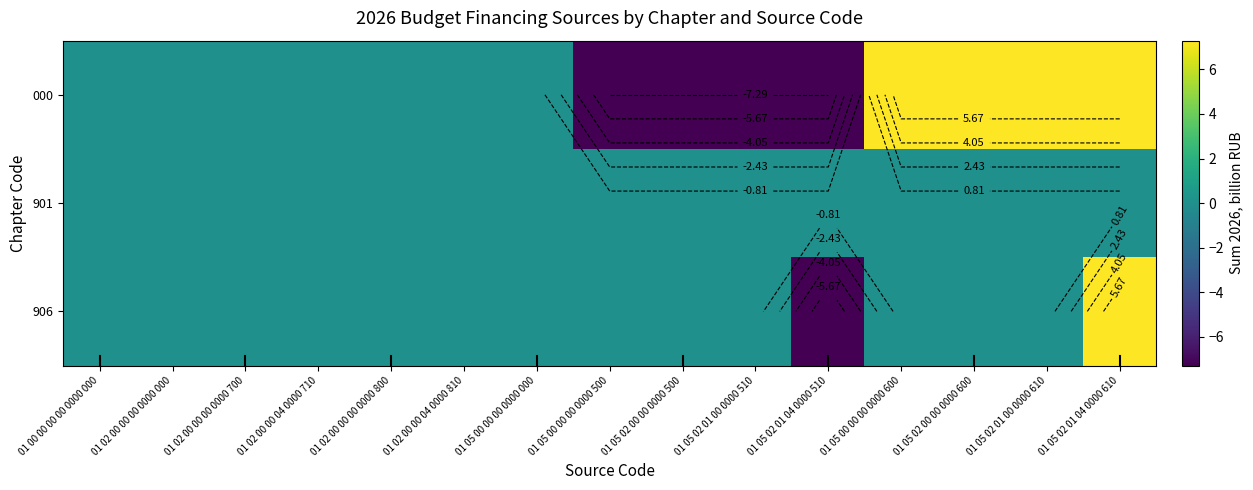

Between 01 00 00 00 00 0000 000 and 01 05 02 01 00 0000 610, which series saw the biggest shift?

000